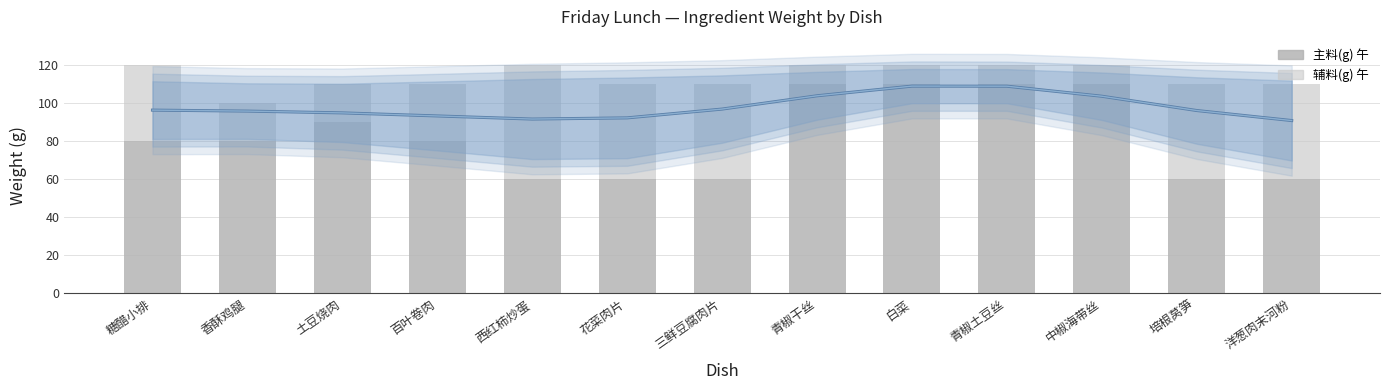

Between 洋葱肉末河粉 and 糖醋小排, which is larger?

糖醋小排